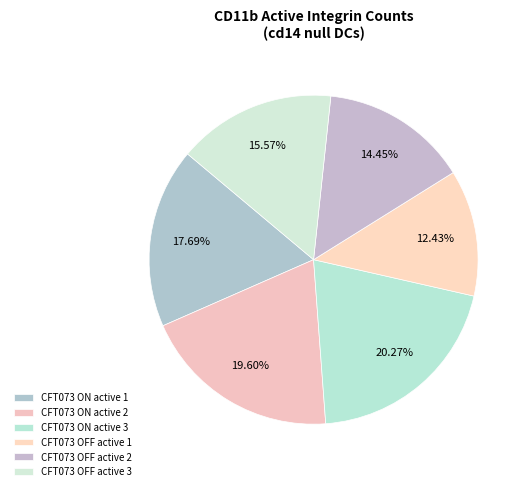

What is the smallest slice in the pie chart?

CFT073 OFF active 1